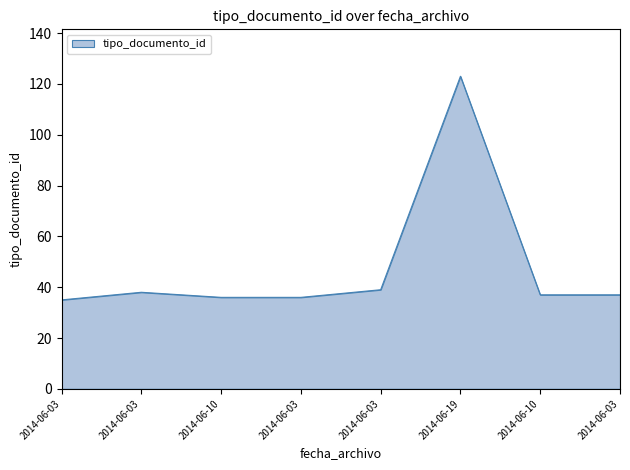

Is this an area chart (filled region under the line)?

Yes